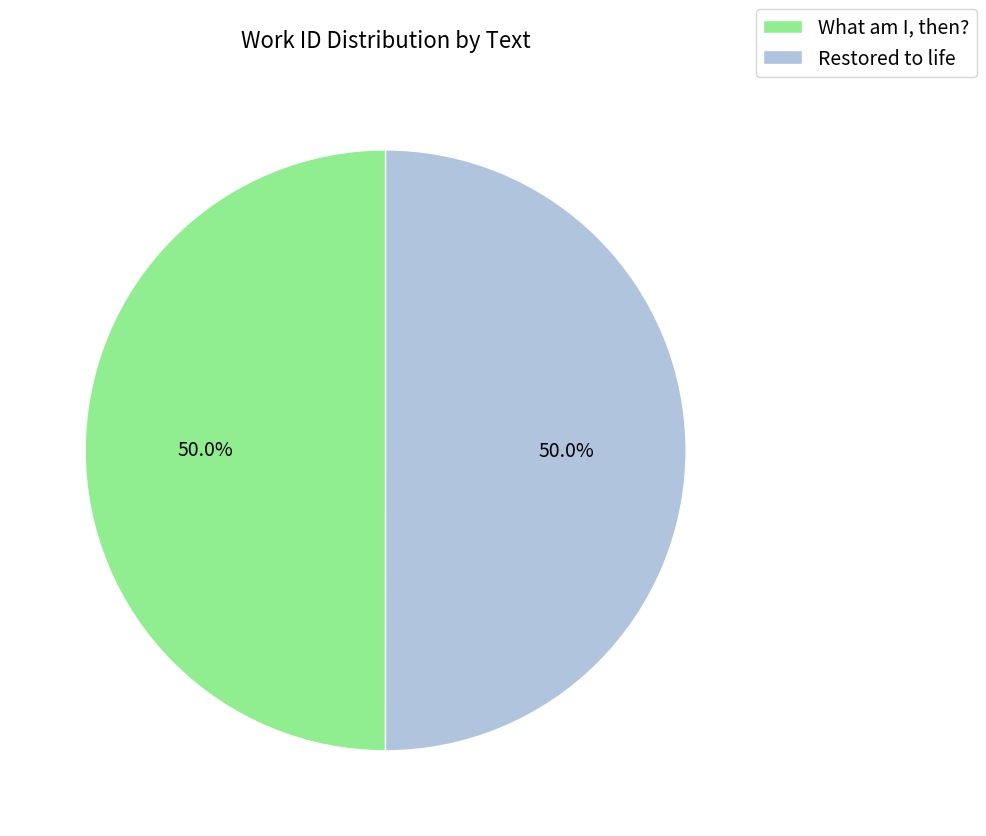

What is the ratio of the value at What am I, then? to the value at Restored to life?

1.0